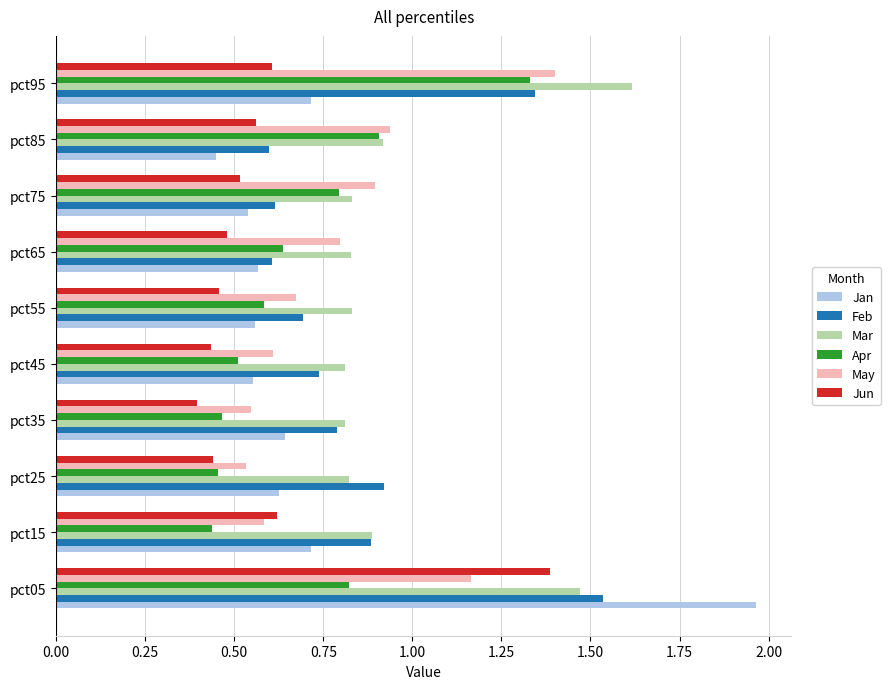

What is the sum of the Jun values at pct05 and pct35?

1.8